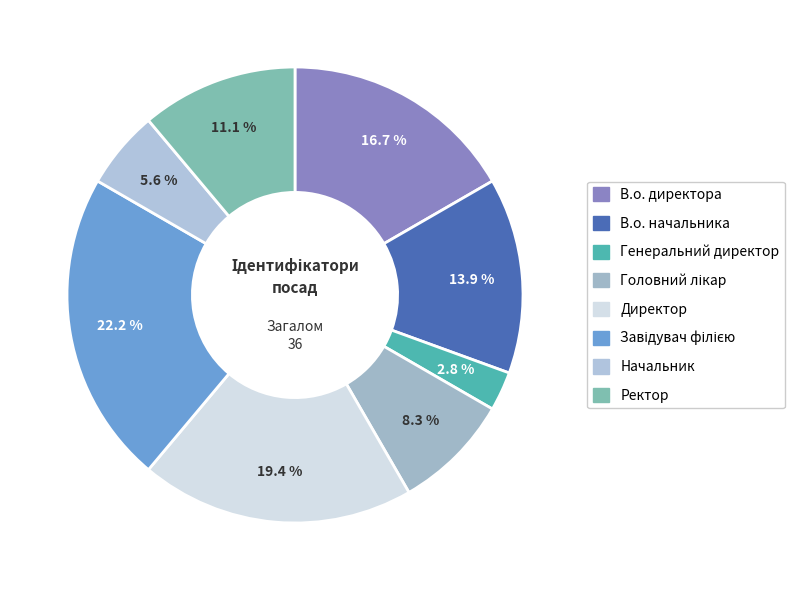

To the nearest percent, what percentage of the pie is Начальник?

6%